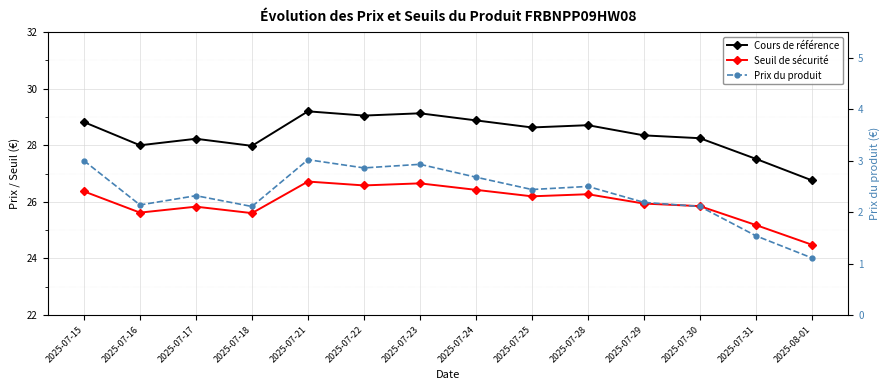

At how many categories does at least one series exceed 18?

14